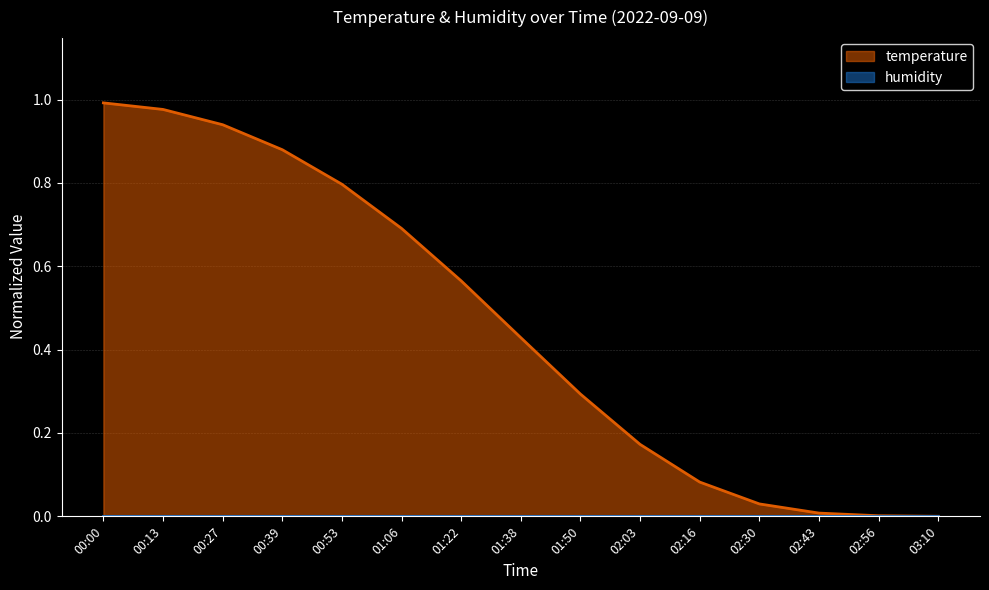

The chart shows a value of 0.0 at 02:56. True or false?

False